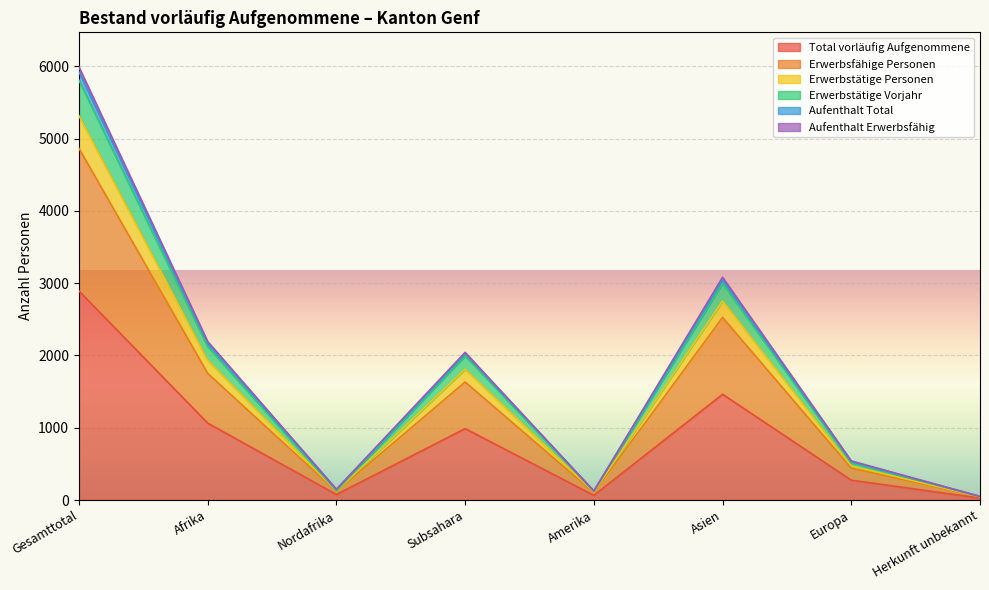

At which label does Total vorläufig Aufgenommene reach its peak?

Gesamttotal